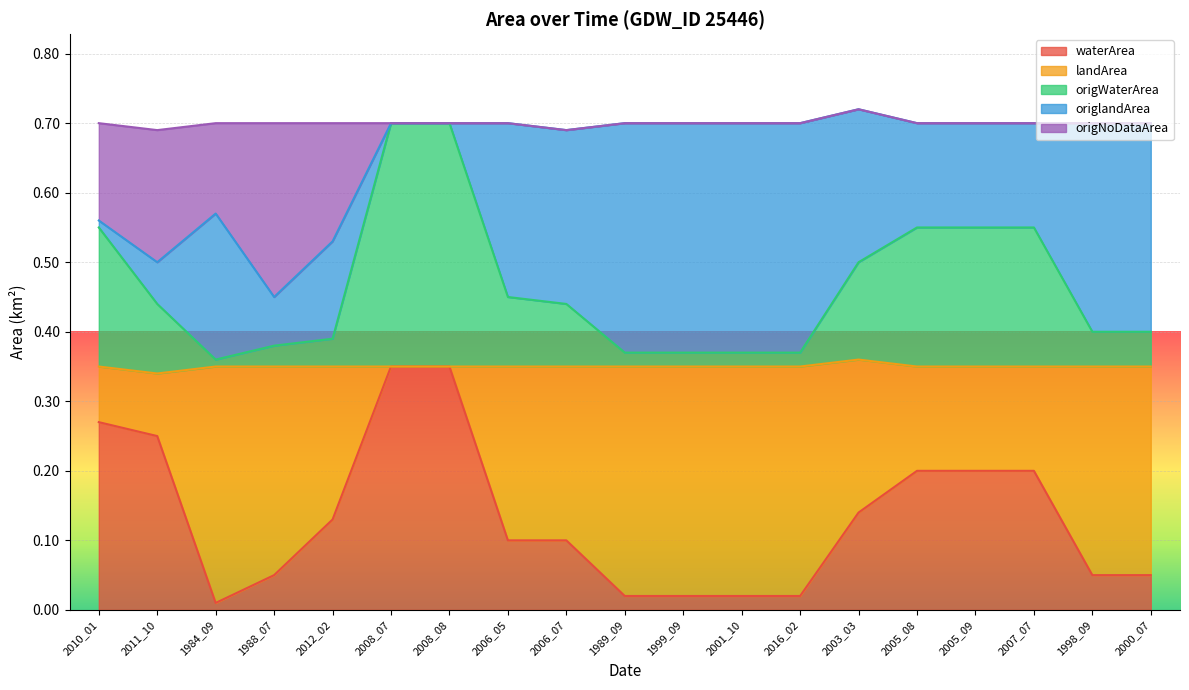

What is the total value across all series at 1998_09?

0.7